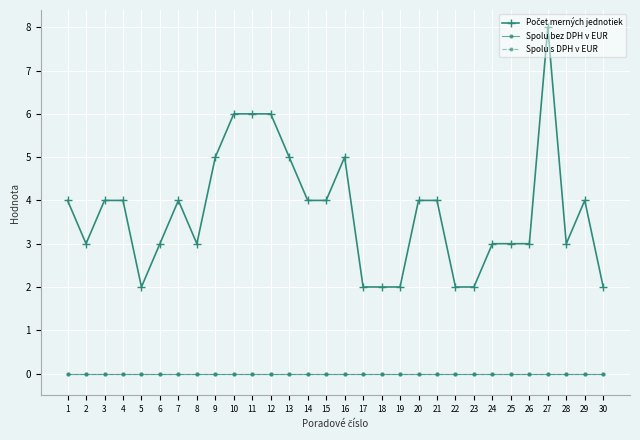

What is the difference between the highest and lowest values at 12?

6